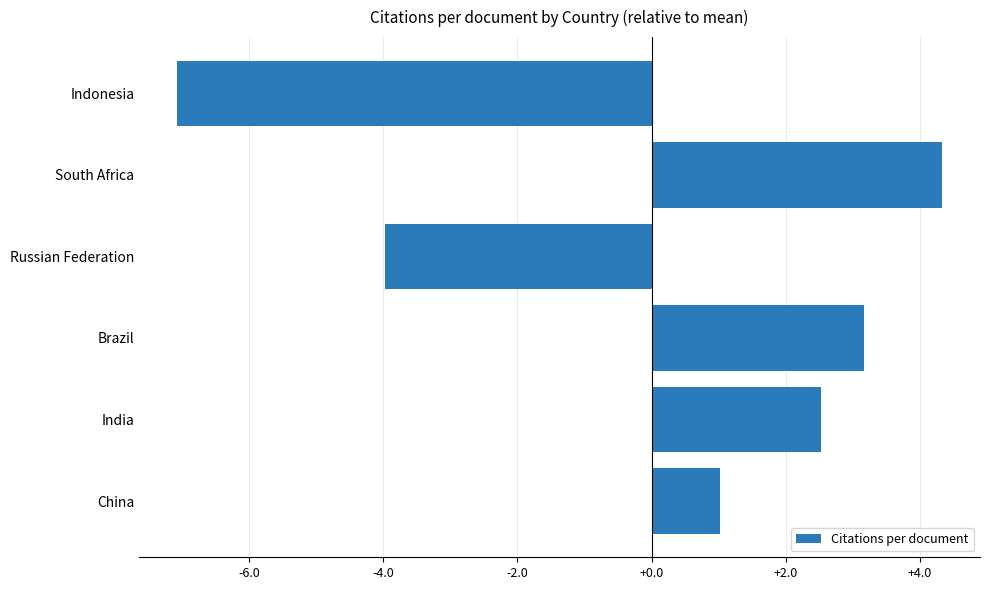

At which label is the value closest to -1?

China